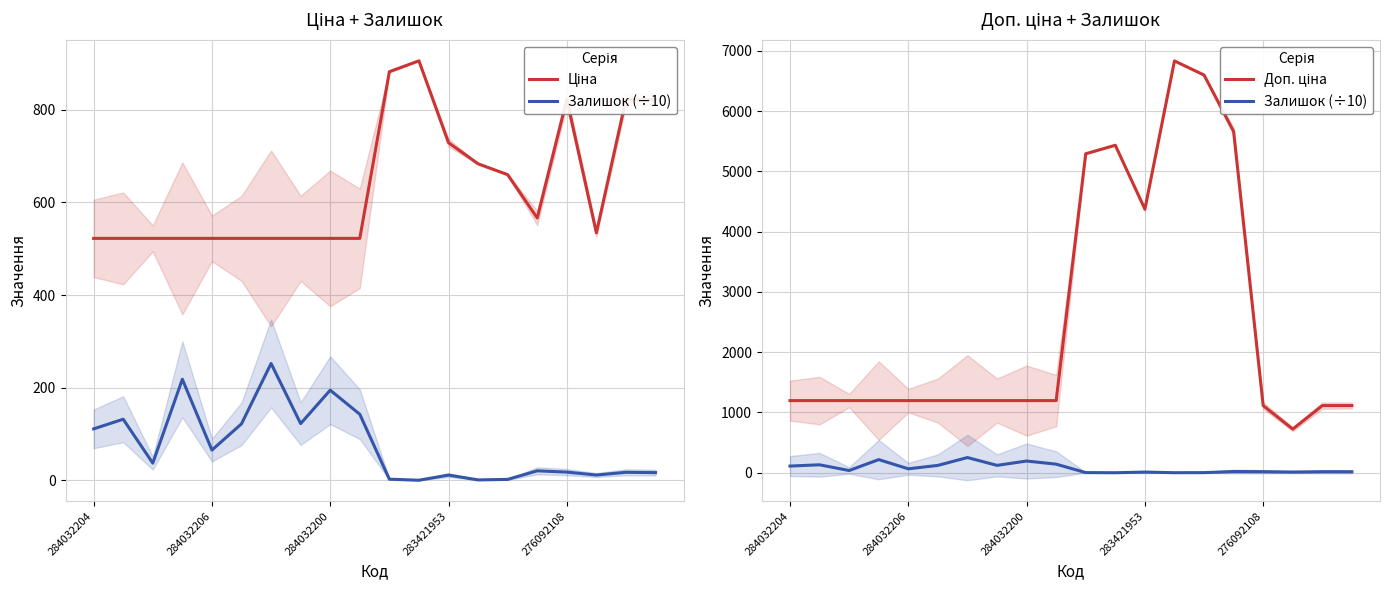

At 9, list the series in order from smallest to largest.

Залишок (÷10), Ціна, Доп. ціна